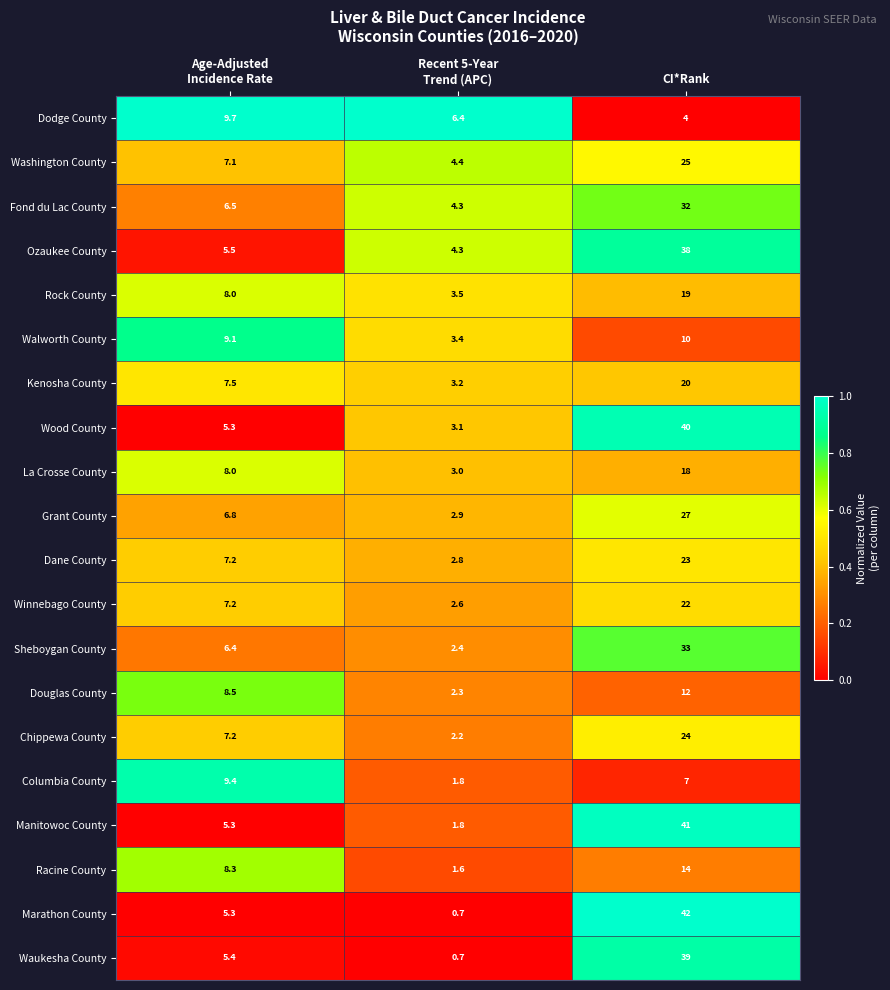

The value of Grant County at CI*Rank is 5.9. True or false?

False